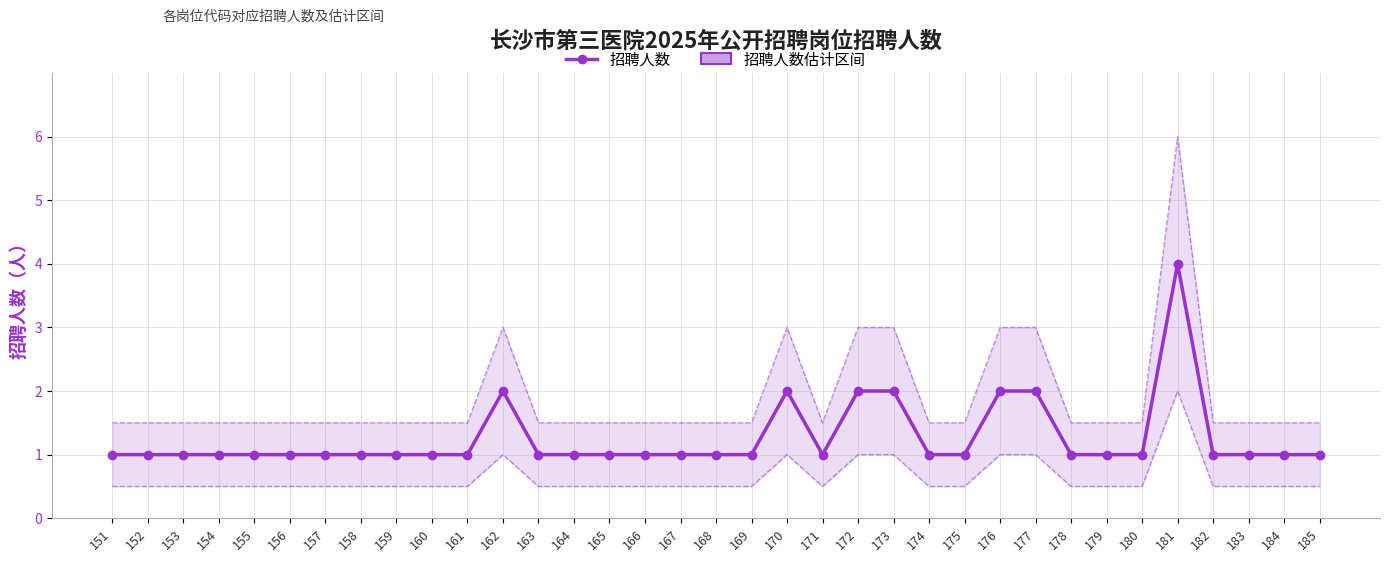

Where is the first local minimum?

171